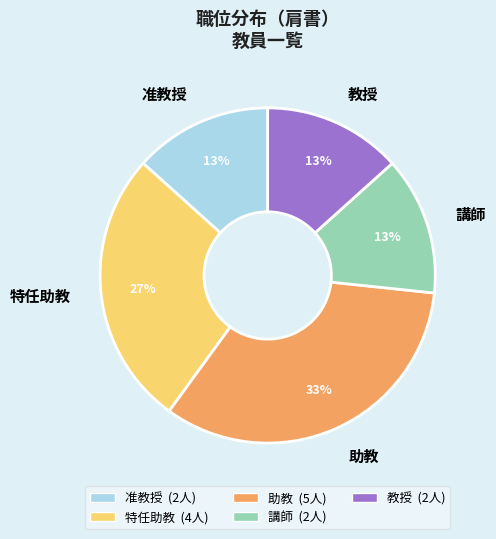

What is the largest slice in the pie chart?

助教